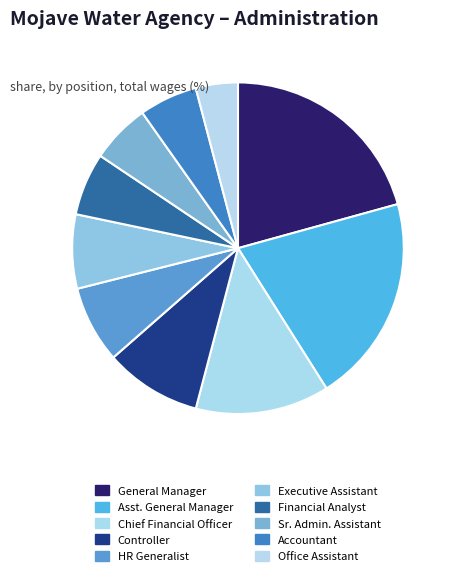

Does any single category account for the majority?

No